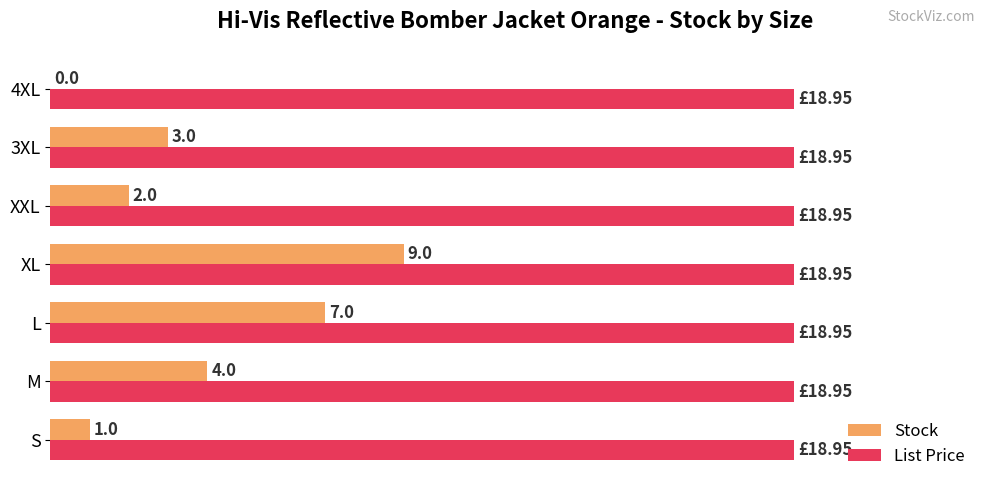

Between S and M, which series saw the biggest shift?

Stock